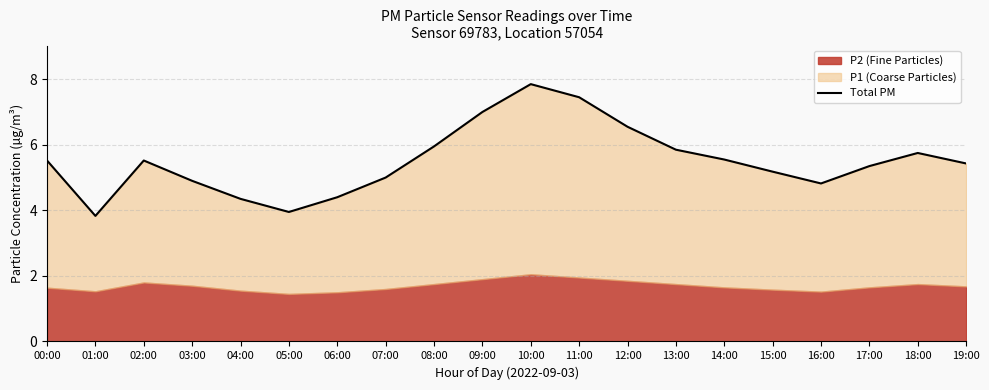

Approximately how many times larger is the value at 10:00 compared to 07:00?

1.6